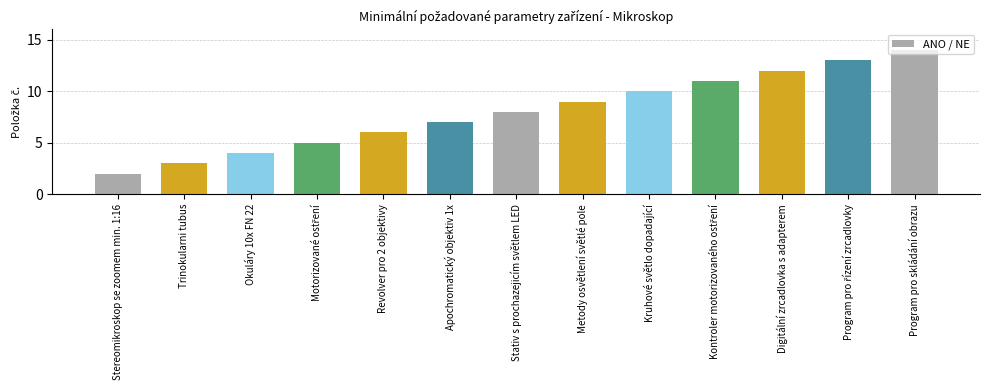

What is the change in value from Stereomikroskop se zoomem min. 1:16 to Metody osvětlení světlé pole?

+7